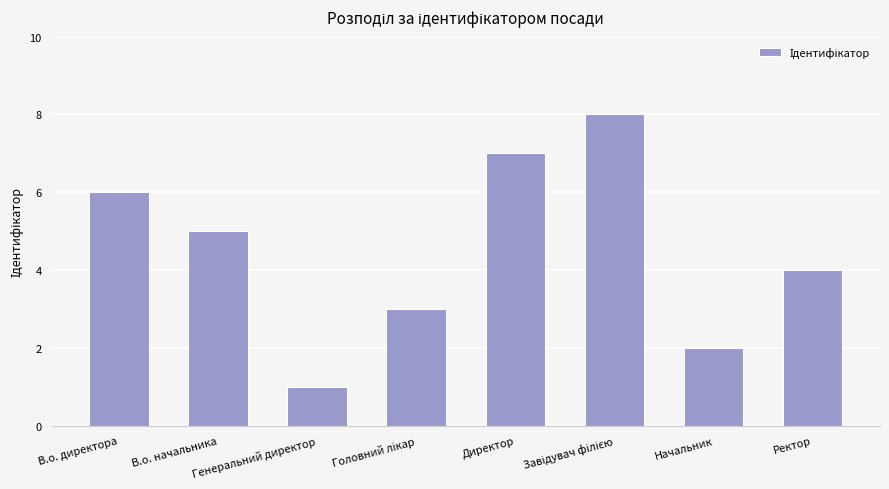

What is the value of the 8th bar from the left?

4